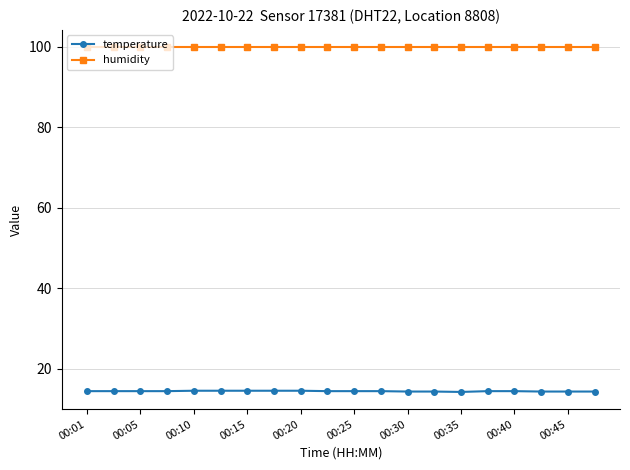

What is the value of the temperature point at the 20th from the left?

14.3